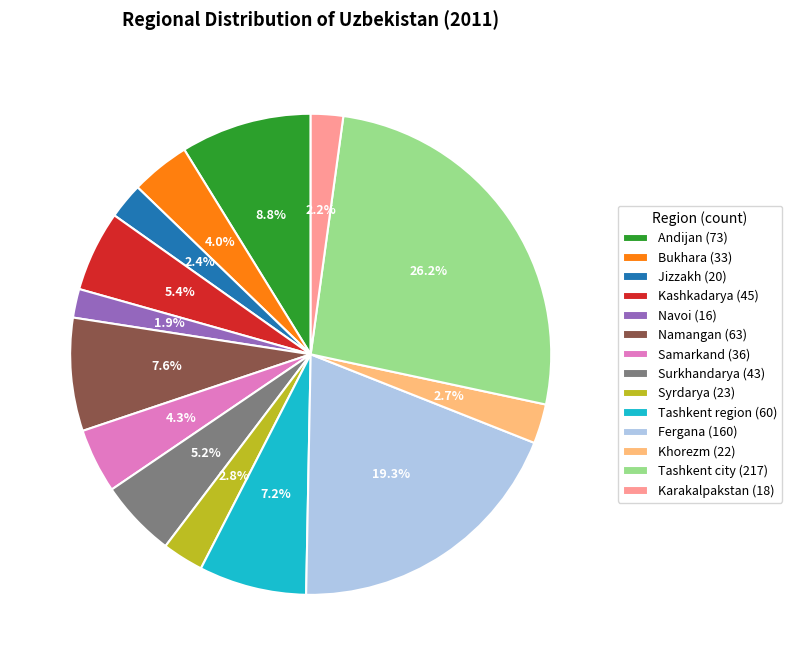

Is it true that Jizzakh is 2% of the pie?

True